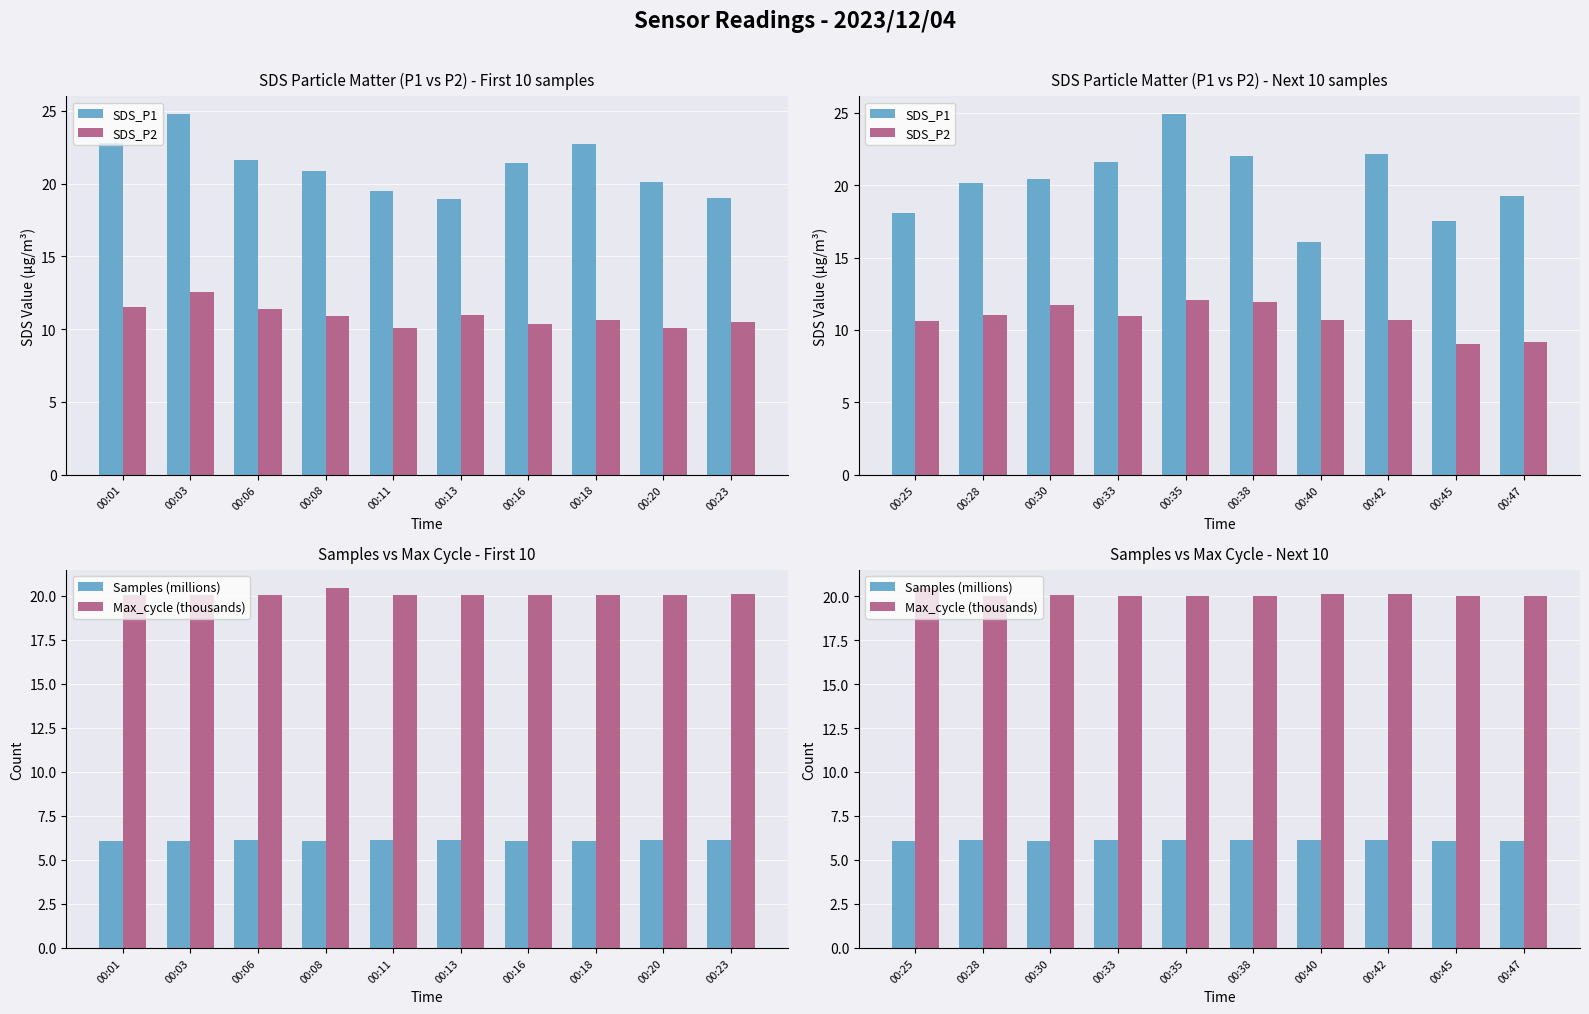

Are the bars grouped side by side (vs. stacked)?

Yes